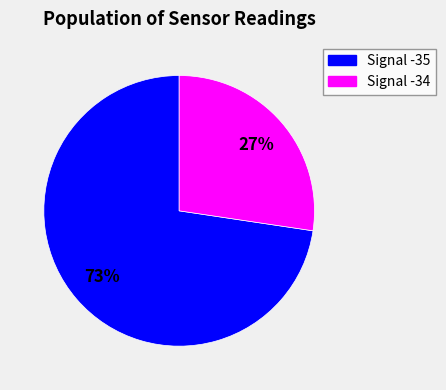

Which slice is the smallest?

Signal -34